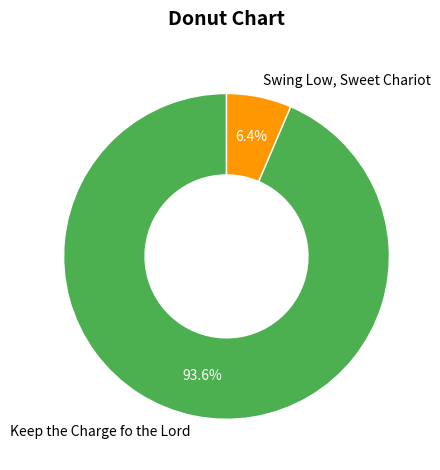

The Swing Low, Sweet Chariot slice represents 14% of the pie. True or false?

False